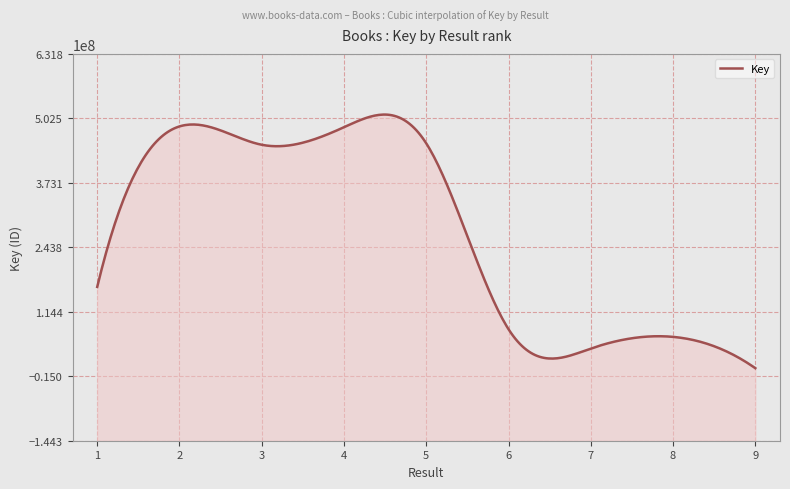

Where is the first local minimum?

3